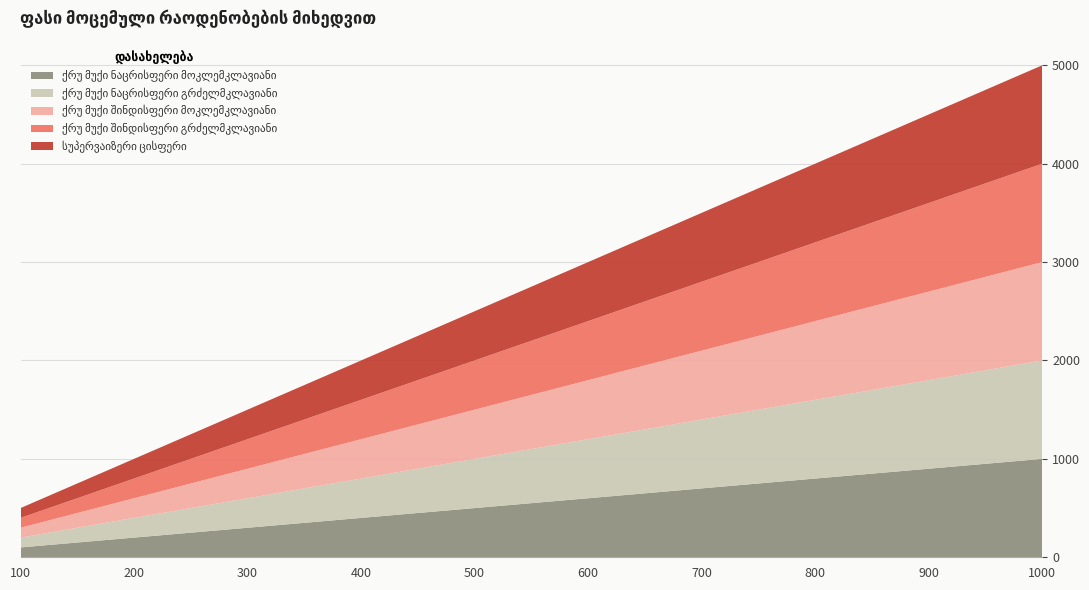

Reading right to left, extract all data points from this chart.

ქრუ მუქი ნაცრისფერი მოკლემკლავიანი: 1000=1000	900=900	800=800	700=700	600=600	500=500	400=400	300=300	200=200	100=100
ქრუ მუქი ნაცრისფერი გრძელმკლავიანი: 1000=1000	900=900	800=800	700=700	600=600	500=500	400=400	300=300	200=200	100=100
ქრუ მუქი შინდისფერი მოკლემკლავიანი: 1000=1000	900=900	800=800	700=700	600=600	500=500	400=400	300=300	200=200	100=100
ქრუ მუქი შინდისფერი გრძელმკლავიანი: 1000=1000	900=900	800=800	700=700	600=600	500=500	400=400	300=300	200=200	100=100
სუპერვაიზერი ცისფერი: 1000=1000	900=900	800=800	700=700	600=600	500=500	400=400	300=300	200=200	100=100